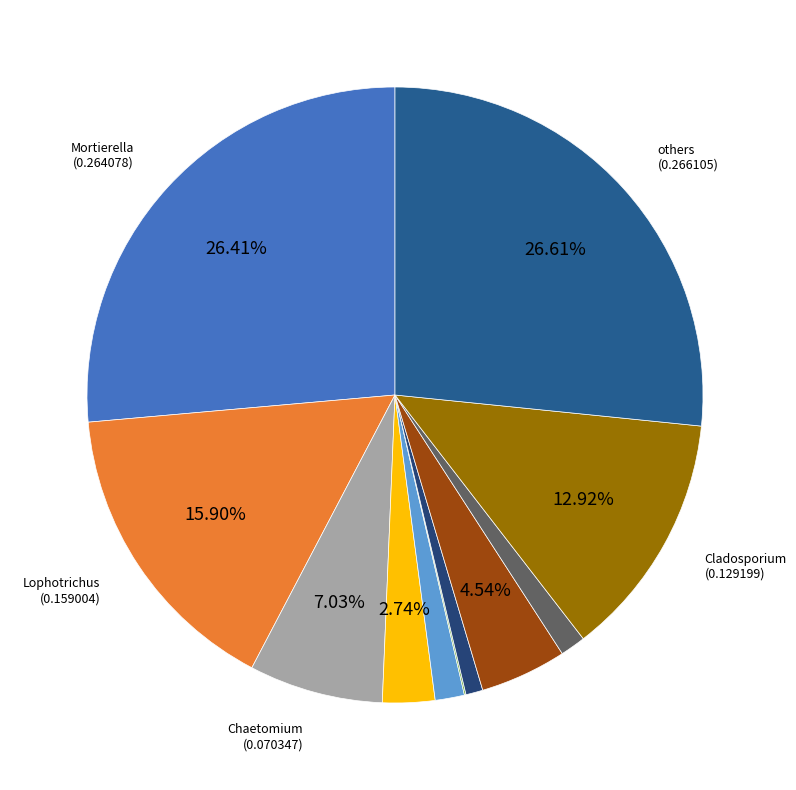

Count the number of slices in the pie.

11